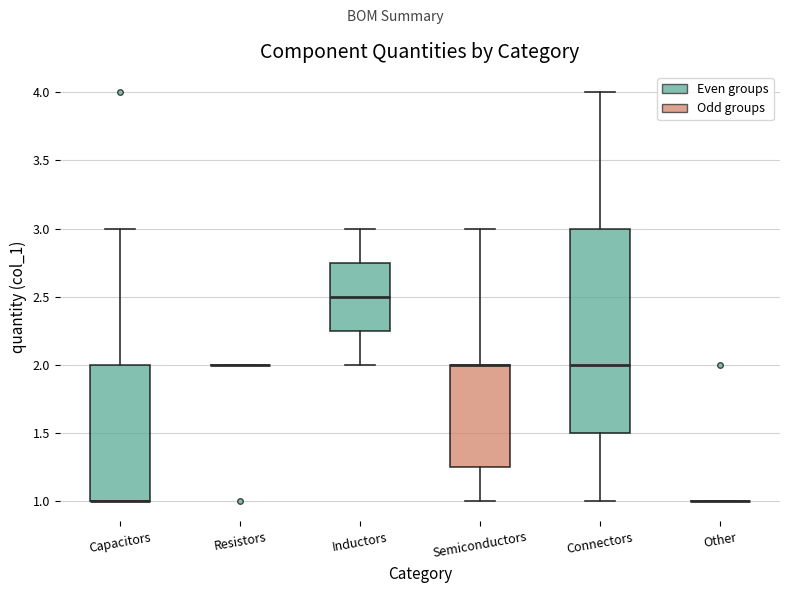

Which box is the tallest, from its lower edge to its upper edge?

Connectors